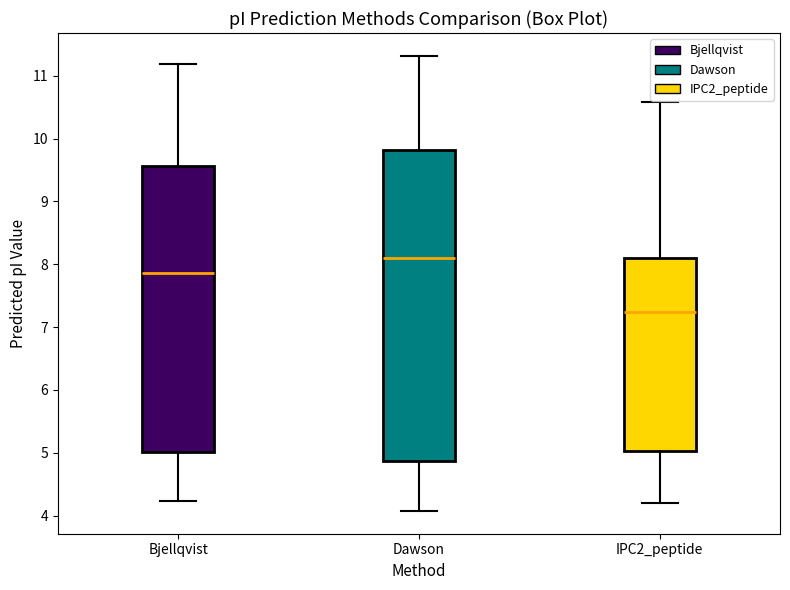

Reading left to right, transcribe this box plot: for each box, give where its median line is, the range the box spans, and where its two whiskers end, as read against the y-axis. The values are not printed on the chart, so give them approximately, as read against the axis.

Bjellqvist: median 7.9, box 5.0 to 9.6, whiskers 4.2 to 11.2
Dawson: median 8.1, box 4.9 to 9.8, whiskers 4.1 to 11.3
IPC2_peptide: median 7.2, box 5.0 to 8.1, whiskers 4.2 to 10.6